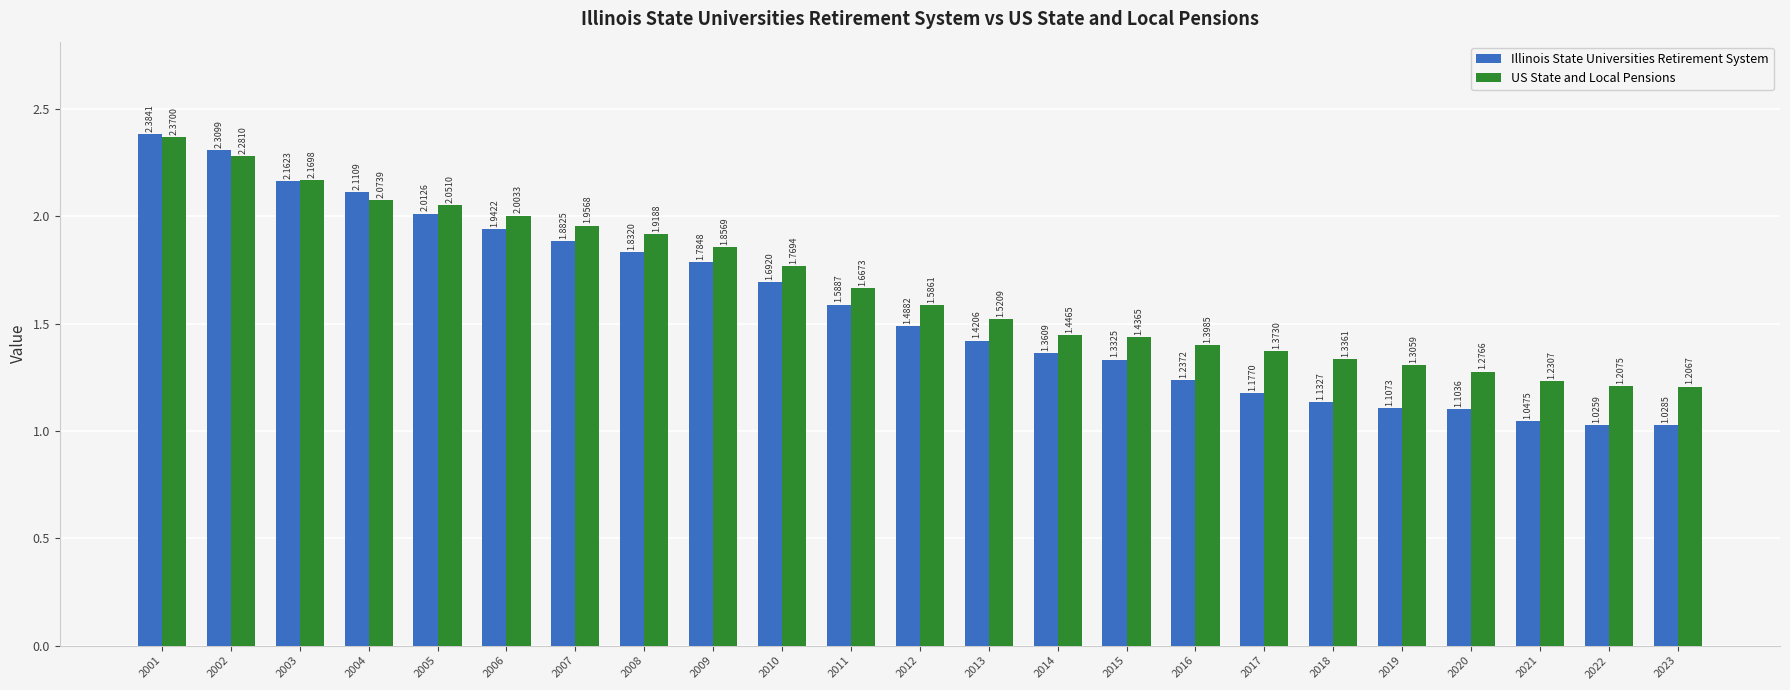

What is the sum of the Illinois State Universities Retirement System values at 2011 and 2015?

2.9